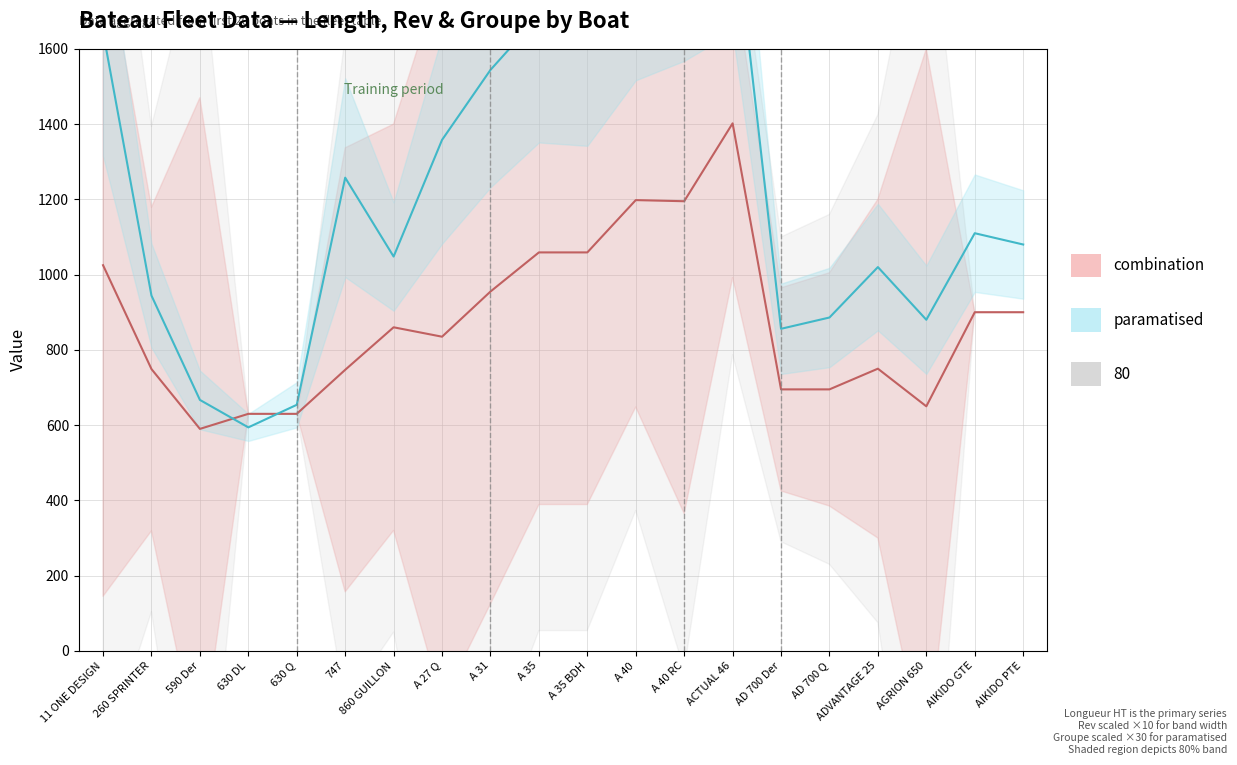

What is the difference between the maximum and minimum values in the Longueur HT series?

812.0